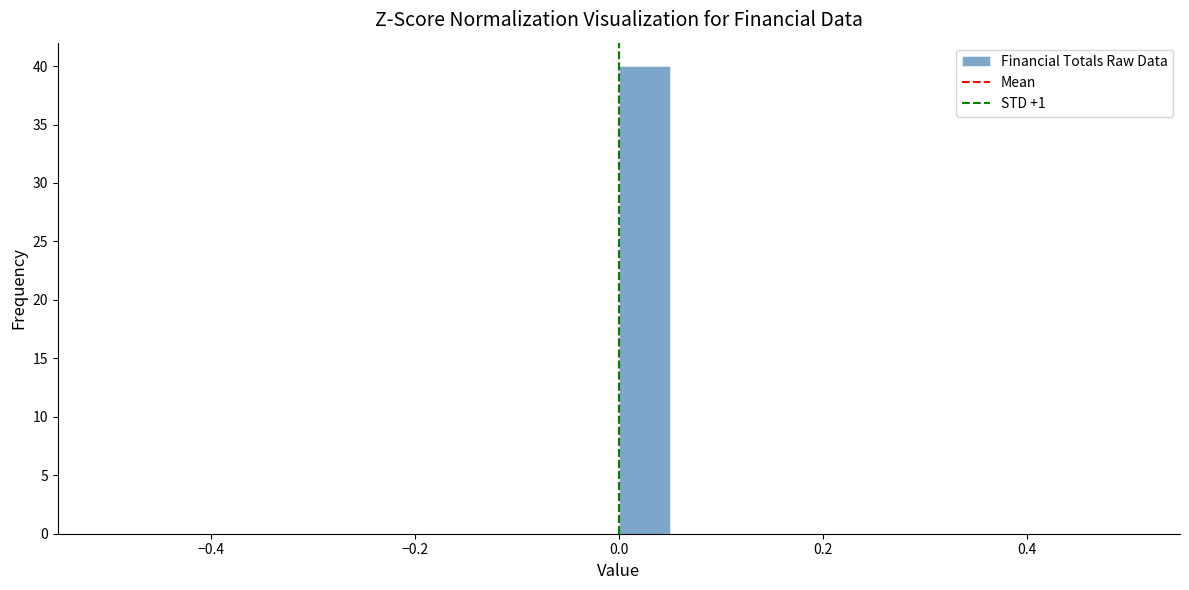

Read against the x-axis, roughly where is the centre of the tallest bar?

0.02